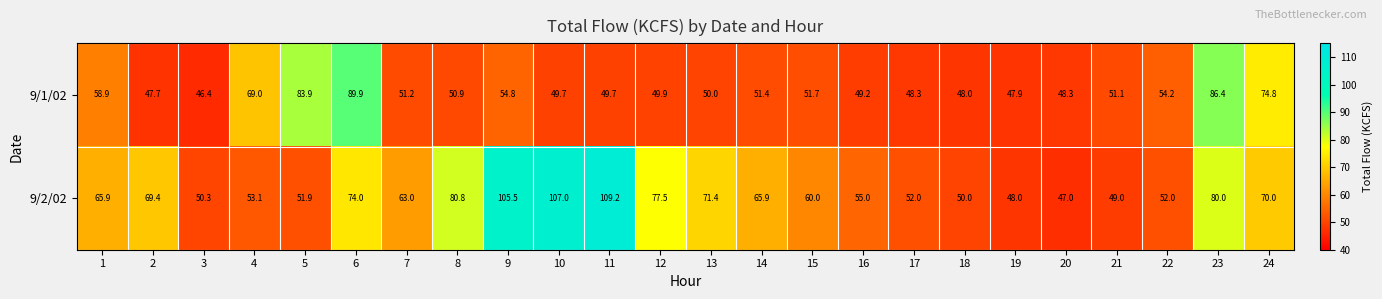

The value of 9/1/02 at 24 is 74.8. True or false?

True